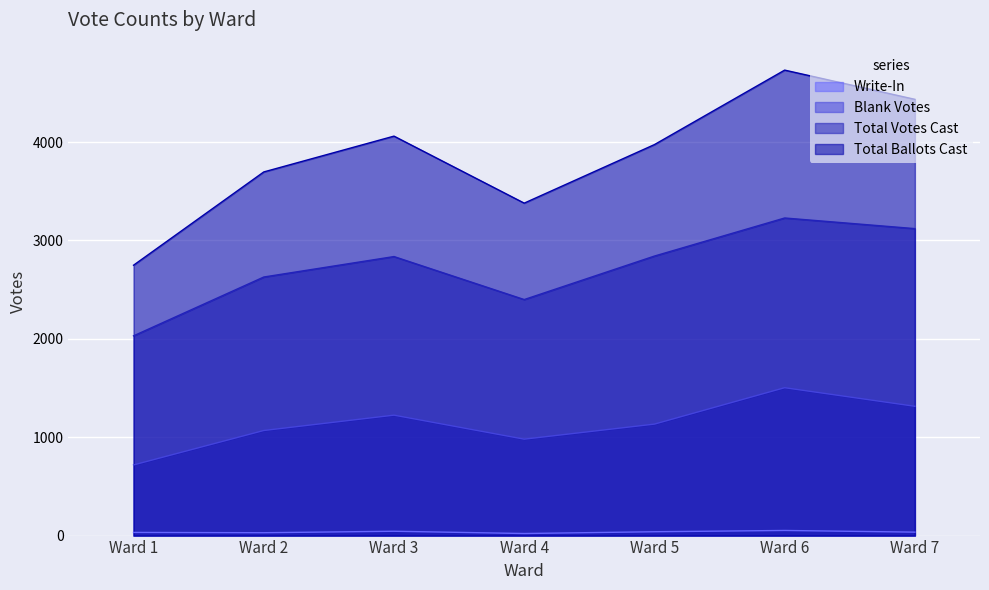

Count the Blank Votes values in the range 980 to 1314.

5